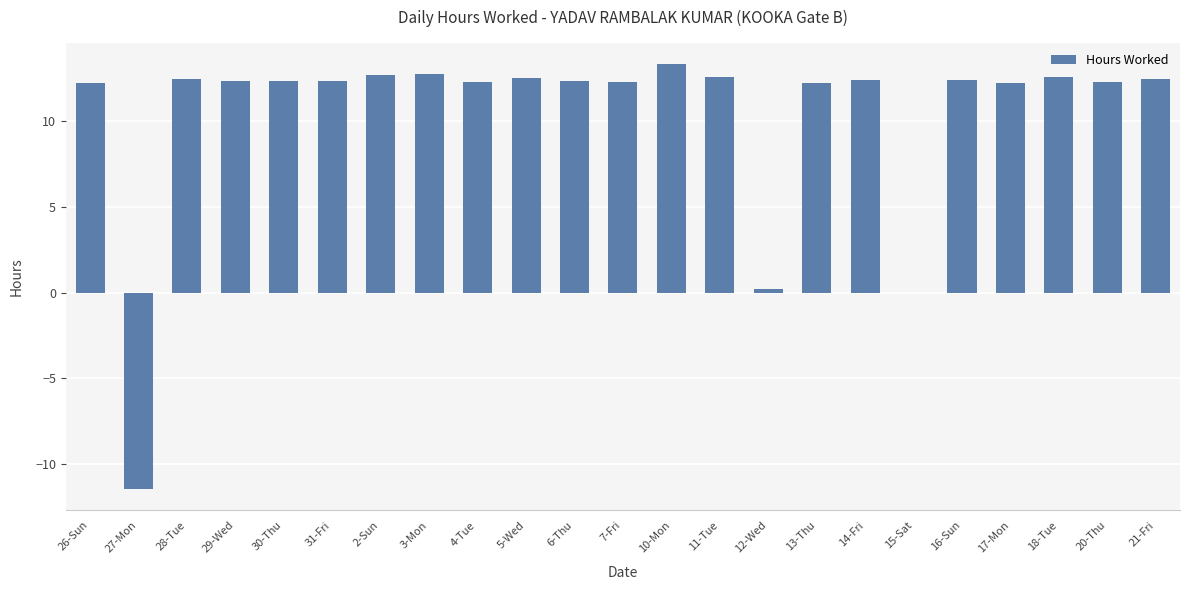

The value at 5-Wed is 12.5. True or false?

True